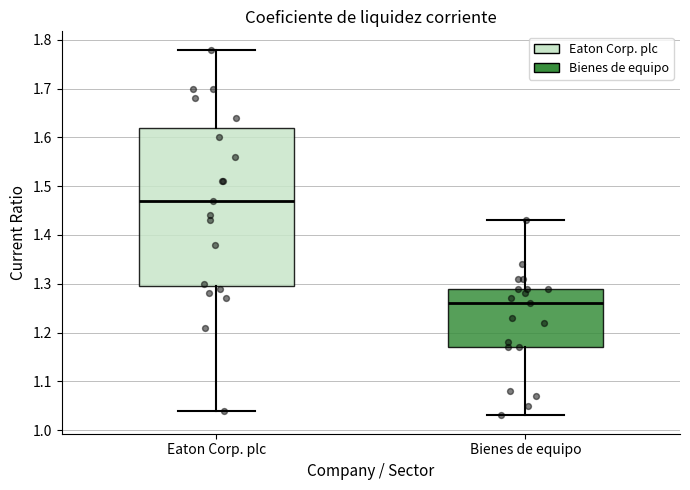

Which box's median line is the highest?

Eaton Corp. plc